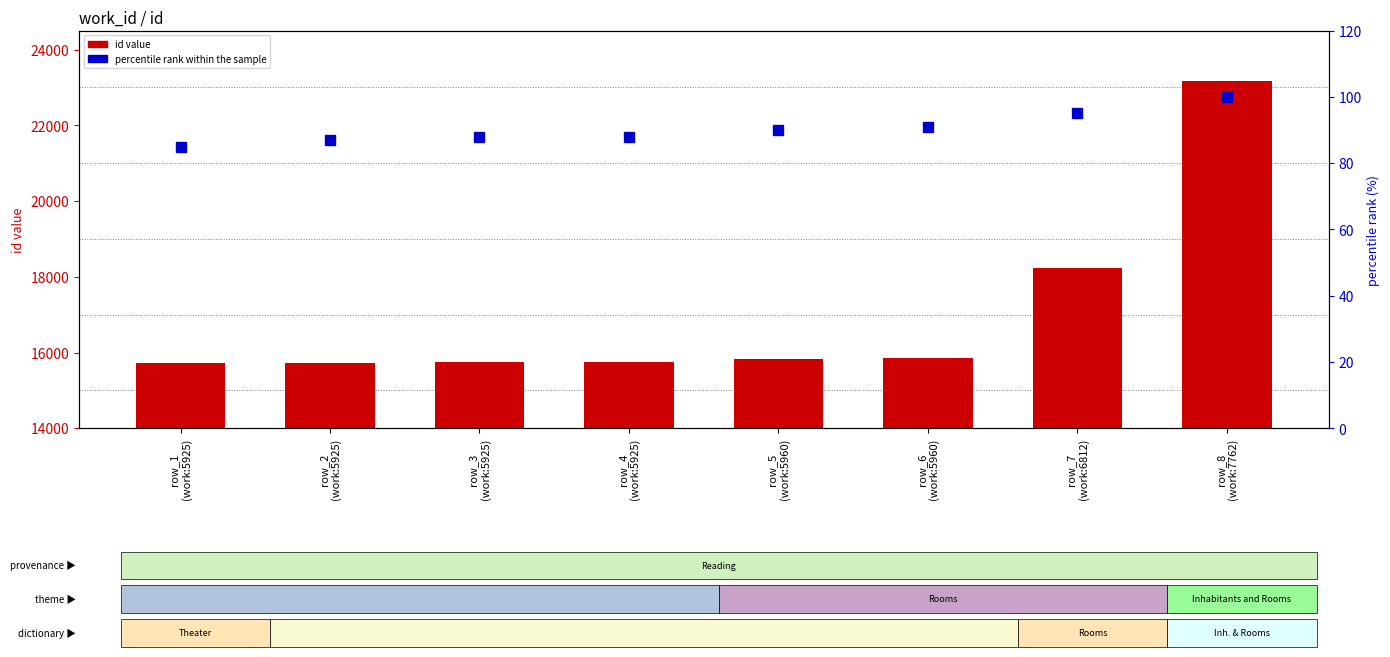

What is the minimum value shown in the chart?

85